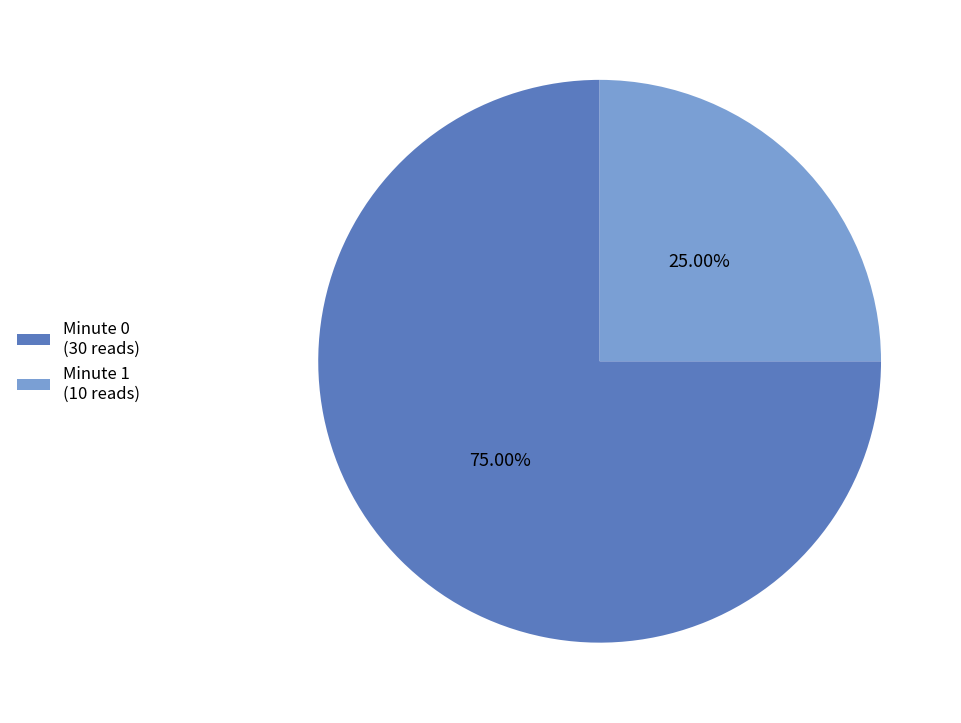

To the nearest percent, what percentage of the pie is Minute 1?

25%